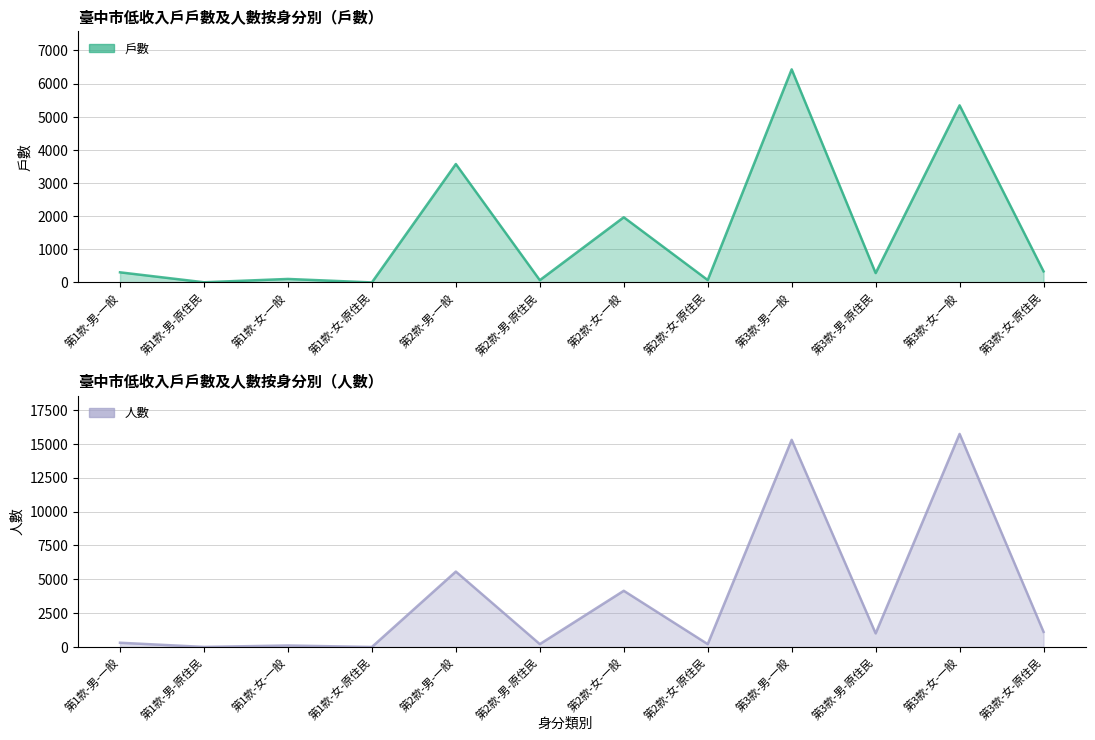

What position from the right is 第1款-女-一般?

10